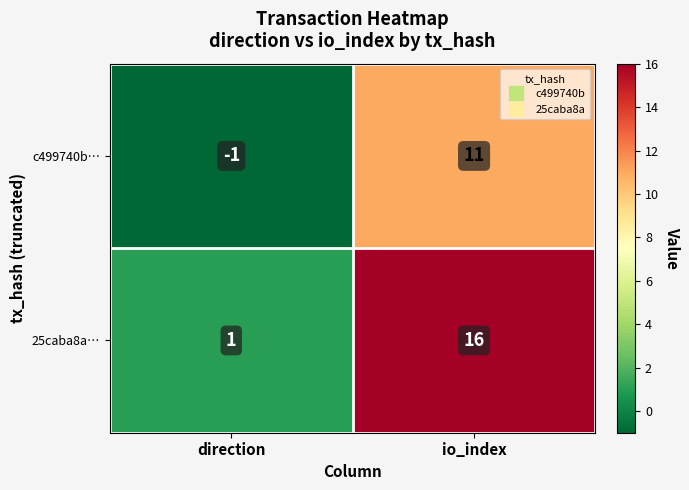

Reading left to right, extract all data points from this chart.

c499740b…: direction=-1	io_index=11
25caba8a…: direction=1	io_index=16